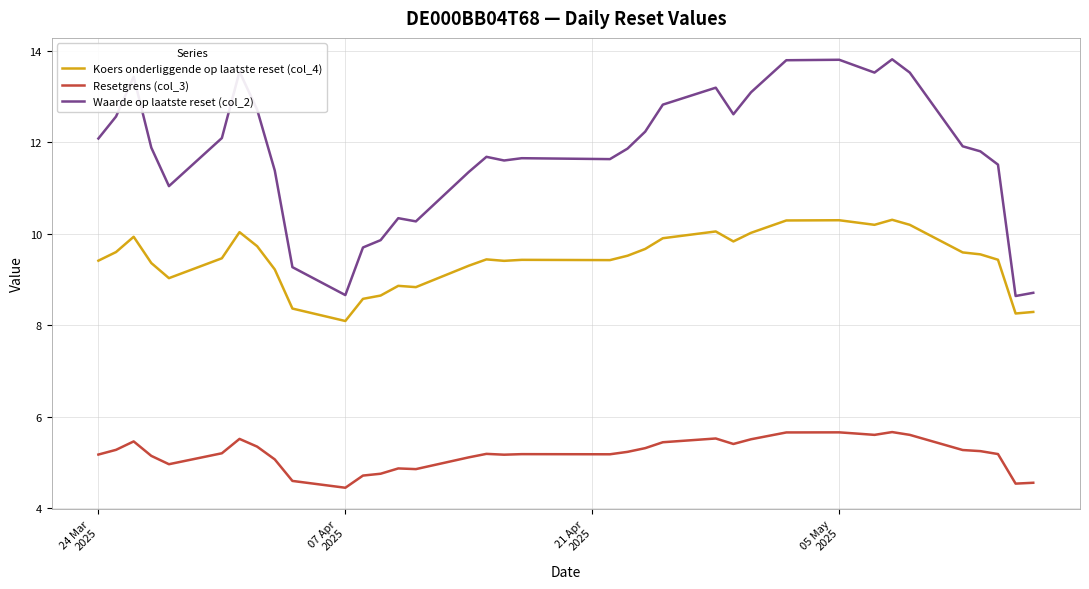

True or false: Resetgrens (col_3) and Koers onderliggende op laatste reset (col_4) cross at least once.

False